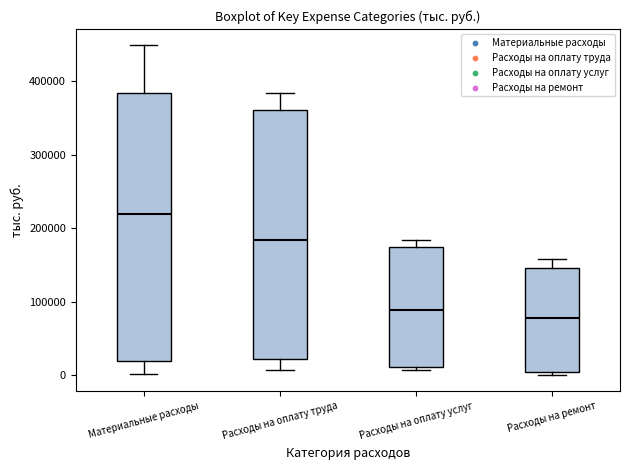

Reading left to right, transcribe this box plot: for each box, give where its median line is, the range the box spans, and where its two whiskers end, as read against the y-axis. The values are not printed on the chart, so give them approximately, as read against the axis.

Материальные расходы: median 220000, box 20000 to 380000, whiskers 0 to 450000
Расходы на оплату труда: median 180000, box 20000 to 360000, whiskers 10000 to 380000
Расходы на оплату услуг: median 90000, box 10000 to 170000, whiskers 10000 (just below the box's lower edge) to 180000
Расходы на ремонт: median 80000, box 0 to 150000, whiskers 0 (just below the box's lower edge) to 160000